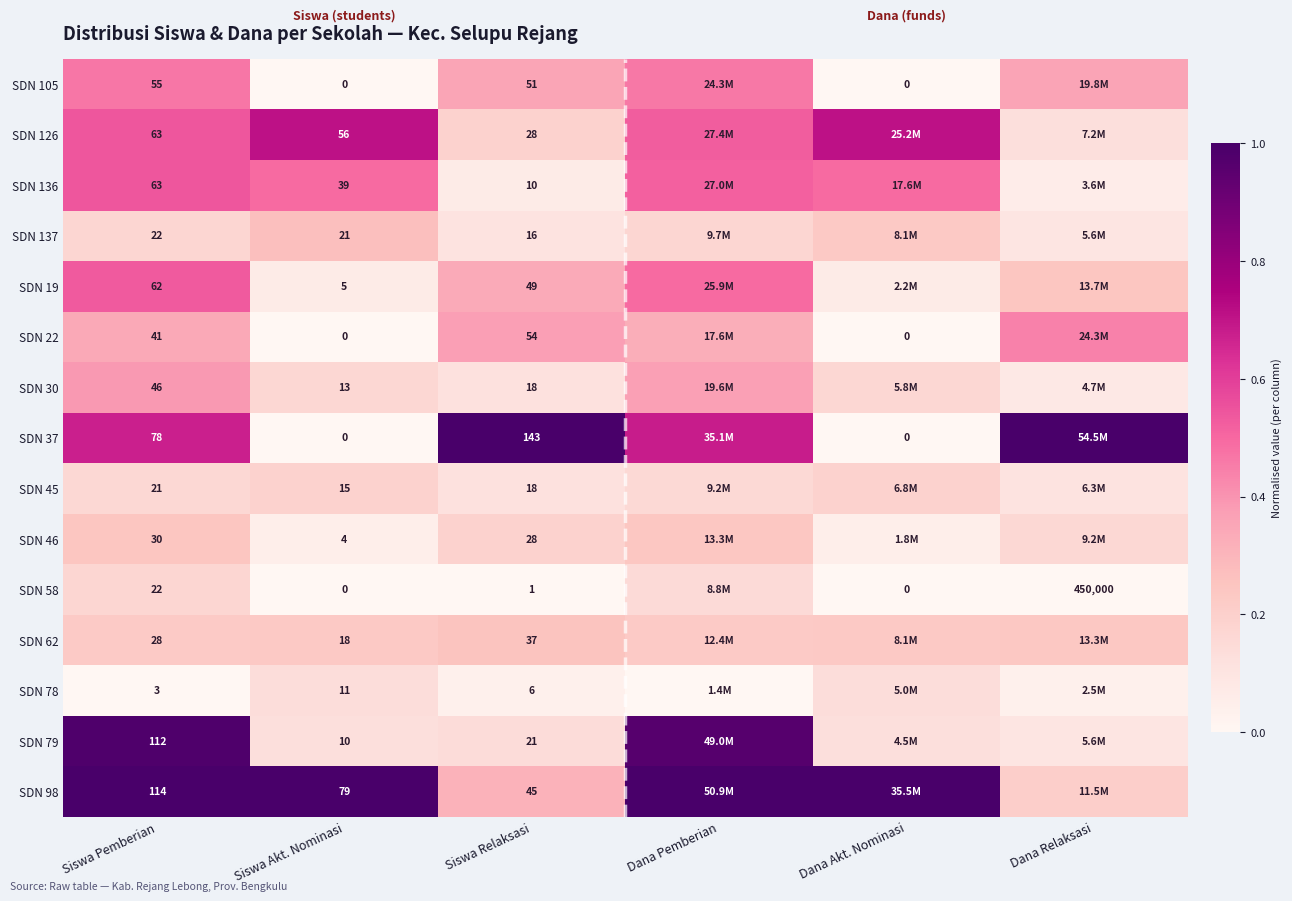

What is the difference between the highest and lowest values at Dana Akt. Nominasi?

1.0